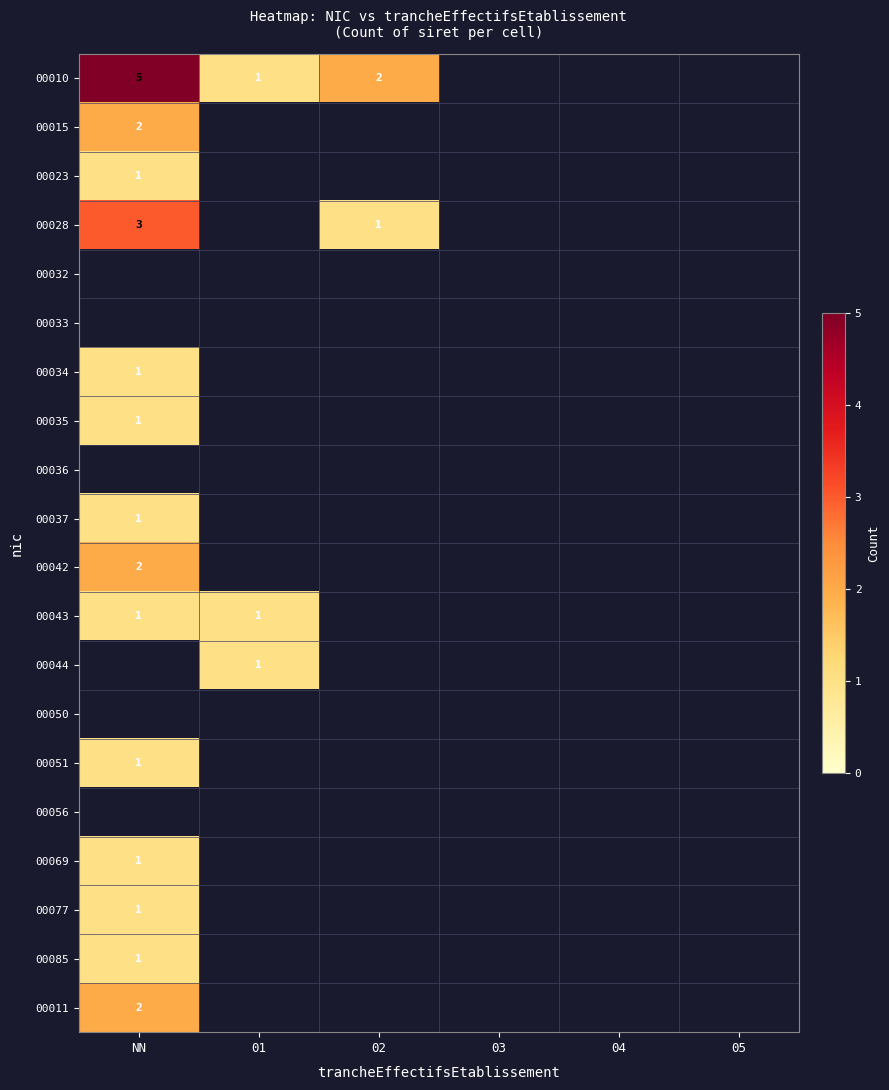

The 00037 series shows 1 at NN. True or false?

True